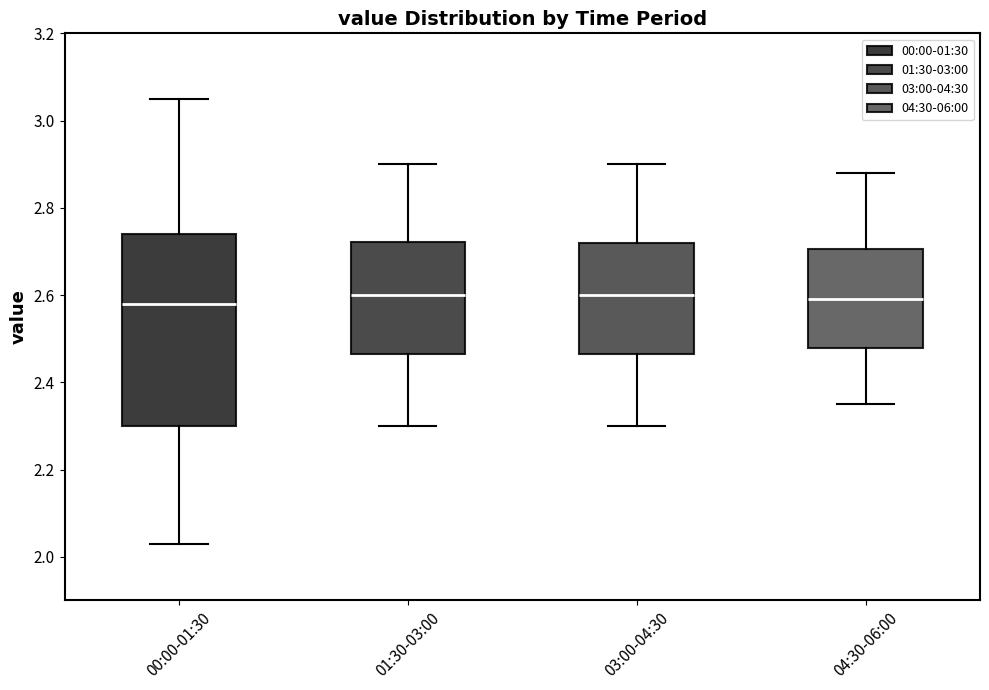

Where does the upper whisker of the box for 00:00-01:30 end on the y-axis? The values are not printed on the chart, so give them approximately, as read against the axis.

3.06